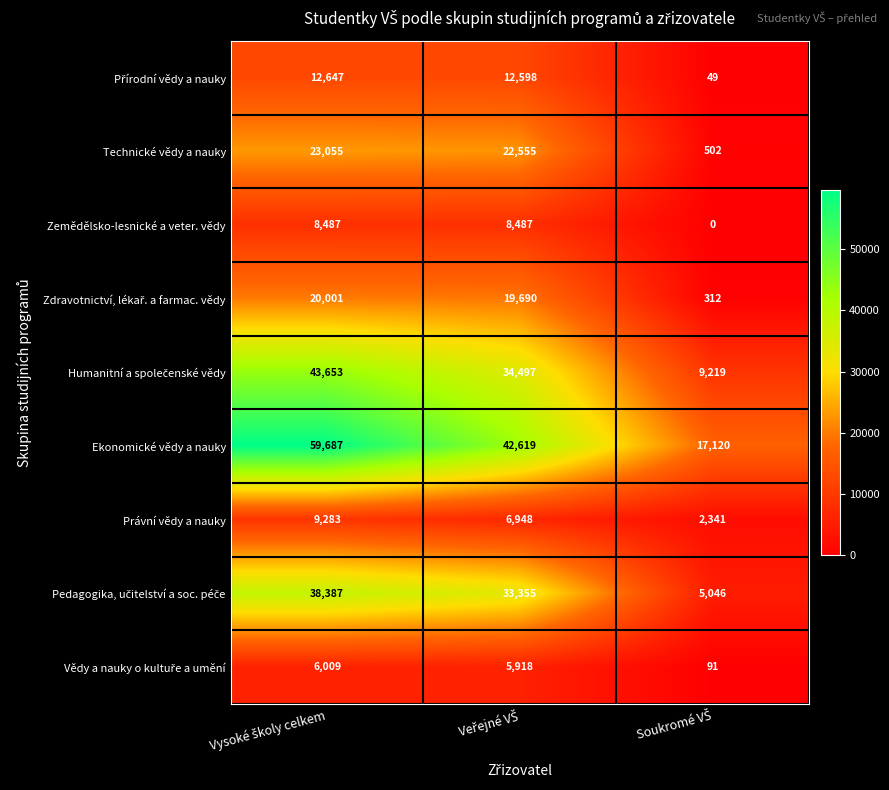

At how many categories does at least one series exceed 8043?

3